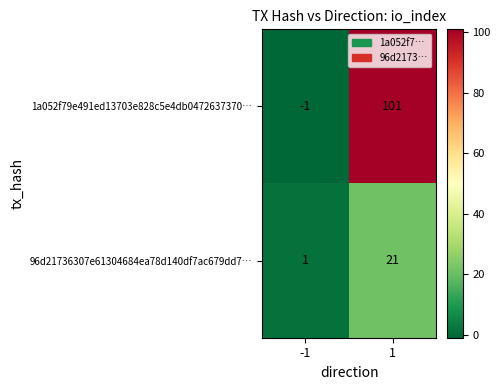

Which series has the largest range (max minus min)?

1a052f79e491ed13703e828c5e4db0472637370…